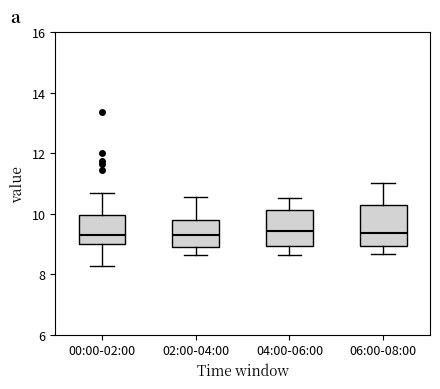

Reading left to right, read every box against the y-axis: the position of its median line, the range the box covers, and the ends of its whiskers. The values are not printed on the chart, so give them approximately, as read against the axis.

00:00-02:00: median 9.2, box 9.0 to 10.0, whiskers 8.2 to 10.6
02:00-04:00: median 9.2, box 9.0 to 9.8, whiskers 8.6 to 10.6
04:00-06:00: median 9.4, box 9.0 to 10.2, whiskers 8.6 to 10.6
06:00-08:00: median 9.4, box 9.0 to 10.2, whiskers 8.6 to 11.0